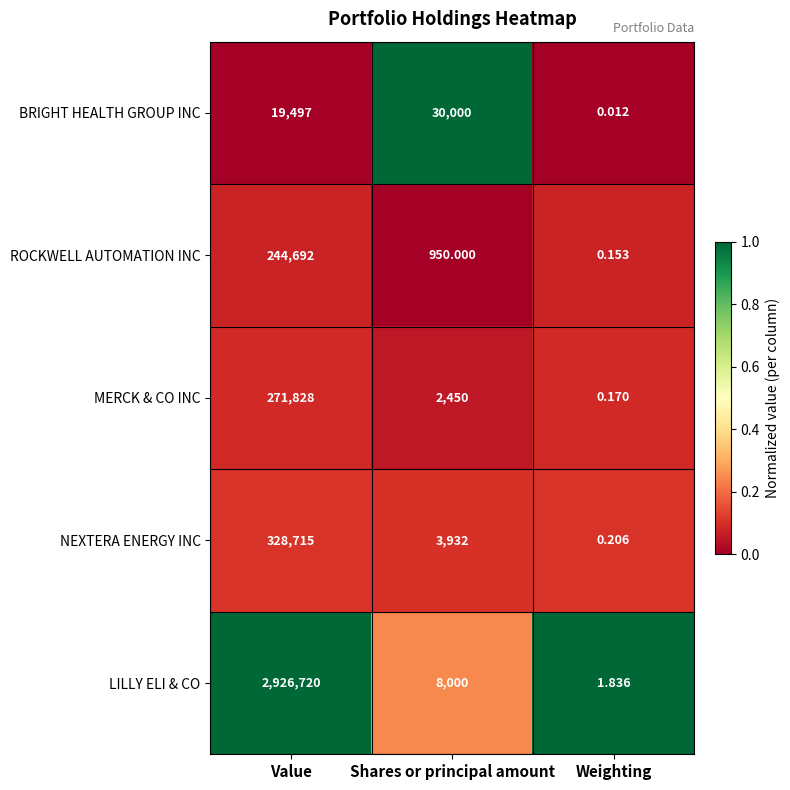

At how many categories does at least one series exceed 0?

3